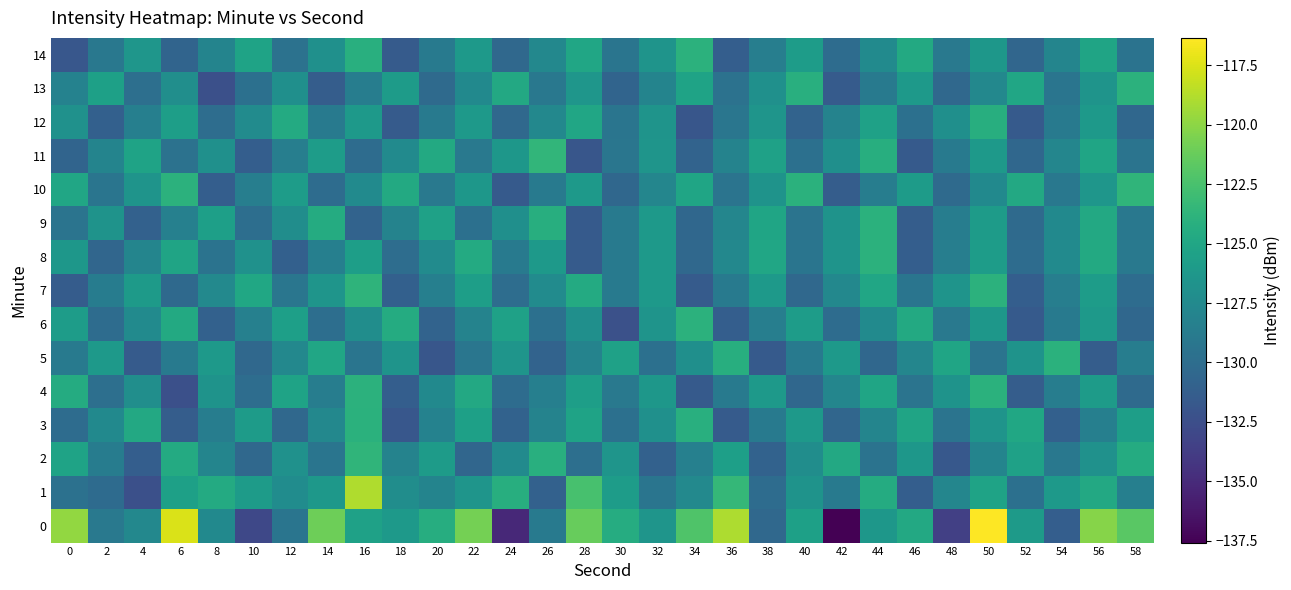

Reading left to right, what are all the values shown in this chart?

0: 0=-119.8	2=-129.0	4=-127.7	6=-117.5	8=-127.5	10=-132.9	12=-129.3	14=-121.0	16=-125.4	18=-126.1	20=-124.3	22=-120.8	24=-135.1	26=-128.8	28=-121.3	30=-124.4	32=-126.5	34=-122.2	36=-118.9	38=-130.4	40=-125.5	42=-137.6	44=-126.3	46=-124.8	48=-133.5	50=-116.3	52=-126.0	54=-131.2	56=-120.2	58=-121.7
1: 0=-129.7	2=-130.1	4=-132.4	6=-125.5	8=-124.6	10=-125.9	12=-127.2	14=-126.3	16=-118.9	18=-127.2	20=-128.0	22=-126.5	24=-124.3	26=-131.0	28=-122.5	30=-125.8	32=-129.3	34=-127.6	36=-123.4	38=-130.1	40=-126.7	42=-128.9	44=-124.5	46=-131.2	48=-127.8	50=-125.3	52=-129.7	54=-126.1	56=-124.8	58=-128.4
2: 0=-125.3	2=-128.7	4=-131.2	6=-124.6	8=-127.9	10=-130.4	12=-126.8	14=-129.3	16=-123.7	18=-128.1	20=-125.9	22=-130.6	24=-127.4	26=-124.2	28=-129.8	30=-126.5	32=-131.0	34=-128.3	36=-125.6	38=-130.9	40=-127.2	42=-124.8	44=-129.5	46=-126.3	48=-131.7	50=-128.0	52=-125.4	54=-129.1	56=-126.8	58=-124.5
3: 0=-130.1	2=-127.5	4=-124.8	6=-131.3	8=-128.6	10=-125.9	12=-130.4	14=-127.7	16=-124.0	18=-131.8	20=-128.2	22=-125.5	24=-130.9	26=-128.1	28=-125.3	30=-129.7	32=-126.9	34=-124.2	36=-131.5	38=-128.8	40=-126.1	42=-130.6	44=-127.9	46=-125.2	48=-129.4	50=-126.6	52=-124.9	54=-131.1	56=-128.4	58=-125.7
4: 0=-124.5	2=-129.8	4=-127.1	6=-132.4	8=-126.7	10=-130.0	12=-125.3	14=-128.6	16=-123.9	18=-131.2	20=-127.5	22=-124.8	24=-130.1	26=-128.4	28=-125.7	30=-129.0	32=-126.3	34=-131.6	36=-128.9	38=-126.2	40=-130.5	42=-127.8	44=-125.1	46=-129.4	48=-126.7	50=-124.0	52=-131.3	54=-128.6	56=-125.9	58=-130.2
5: 0=-128.9	2=-126.2	4=-131.5	6=-128.8	8=-126.1	10=-130.4	12=-127.7	14=-125.0	16=-129.3	18=-126.6	20=-131.9	22=-129.2	24=-126.5	26=-130.8	28=-128.1	30=-125.4	32=-129.7	34=-127.0	36=-124.3	38=-131.6	40=-128.9	42=-126.2	44=-130.5	46=-127.8	48=-125.1	50=-129.4	52=-126.7	54=-124.0	56=-131.3	58=-128.6
6: 0=-125.8	2=-130.1	4=-127.4	6=-124.7	8=-131.0	10=-128.3	12=-125.6	14=-129.9	16=-127.2	18=-124.5	20=-130.8	22=-128.1	24=-125.4	26=-129.7	28=-127.0	30=-132.3	32=-126.6	34=-123.9	36=-131.2	38=-128.5	40=-125.8	42=-130.1	44=-127.4	46=-124.7	48=-129.0	50=-126.3	52=-131.6	54=-128.9	56=-126.2	58=-130.5
7: 0=-131.4	2=-128.7	4=-126.0	6=-130.3	8=-127.6	10=-124.9	12=-129.2	14=-126.5	16=-123.8	18=-131.1	20=-128.4	22=-125.7	24=-130.0	26=-127.3	28=-124.6	30=-128.9	32=-126.2	34=-131.5	36=-128.8	38=-126.1	40=-130.4	42=-127.7	44=-125.0	46=-129.3	48=-126.6	50=-123.9	52=-131.2	54=-128.5	56=-125.8	58=-130.1
8: 0=-126.3	2=-130.6	4=-127.9	6=-125.2	8=-129.5	10=-126.8	12=-131.1	14=-128.4	16=-125.7	18=-130.0	20=-127.3	22=-124.6	24=-128.9	26=-126.2	28=-131.5	30=-128.8	32=-126.1	34=-130.4	36=-127.7	38=-125.0	40=-129.3	42=-126.6	44=-123.9	46=-131.2	48=-128.5	50=-125.8	52=-130.1	54=-127.4	56=-124.7	58=-129.0
9: 0=-129.4	2=-126.7	4=-131.0	6=-128.3	8=-125.6	10=-129.9	12=-127.2	14=-124.5	16=-130.8	18=-128.1	20=-125.4	22=-129.7	24=-127.0	26=-124.3	28=-131.6	30=-128.9	32=-126.2	34=-130.5	36=-127.8	38=-125.1	40=-129.4	42=-126.7	44=-124.0	46=-131.3	48=-128.6	50=-125.9	52=-130.2	54=-127.5	56=-124.8	58=-129.1
10: 0=-125.0	2=-129.3	4=-126.6	6=-123.9	8=-131.2	10=-128.5	12=-125.8	14=-130.1	16=-127.4	18=-124.7	20=-129.0	22=-126.3	24=-131.6	26=-128.9	28=-126.2	30=-130.5	32=-127.8	34=-125.1	36=-129.4	38=-126.7	40=-124.0	42=-131.3	44=-128.6	46=-125.9	48=-130.2	50=-127.5	52=-124.8	54=-129.1	56=-126.4	58=-123.7
11: 0=-130.7	2=-128.0	4=-125.3	6=-129.6	8=-126.9	10=-131.2	12=-128.5	14=-125.8	16=-130.1	18=-127.4	20=-124.7	22=-129.0	24=-126.3	26=-123.6	28=-131.9	30=-129.2	32=-126.5	34=-130.8	36=-128.1	38=-125.4	40=-129.7	42=-127.0	44=-124.3	46=-131.6	48=-128.9	50=-126.2	52=-130.5	54=-127.8	56=-125.1	58=-129.4
12: 0=-126.8	2=-131.1	4=-128.4	6=-125.7	8=-130.0	10=-127.3	12=-124.6	14=-128.9	16=-126.2	18=-131.5	20=-128.8	22=-126.1	24=-130.4	26=-127.7	28=-125.0	30=-129.3	32=-126.6	34=-131.9	36=-129.2	38=-126.5	40=-130.8	42=-128.1	44=-125.4	46=-129.7	48=-127.0	50=-124.3	52=-131.6	54=-128.9	56=-126.2	58=-130.5
13: 0=-128.2	2=-125.5	4=-129.8	6=-127.1	8=-132.4	10=-129.7	12=-127.0	14=-131.3	16=-128.6	18=-125.9	20=-130.2	22=-127.5	24=-124.8	26=-129.1	28=-126.4	30=-130.7	32=-128.0	34=-125.3	36=-129.6	38=-126.9	40=-124.2	42=-131.5	44=-128.8	46=-126.1	48=-130.4	50=-127.7	52=-125.0	54=-129.3	56=-126.6	58=-123.9
14: 0=-131.8	2=-129.1	4=-126.4	6=-130.7	8=-128.0	10=-125.3	12=-129.6	14=-126.9	16=-124.2	18=-131.5	20=-128.8	22=-126.1	24=-130.4	26=-127.7	28=-125.0	30=-129.3	32=-126.6	34=-123.9	36=-131.2	38=-128.5	40=-125.8	42=-130.1	44=-127.4	46=-124.7	48=-129.0	50=-126.3	52=-130.6	54=-127.9	56=-125.2	58=-129.5